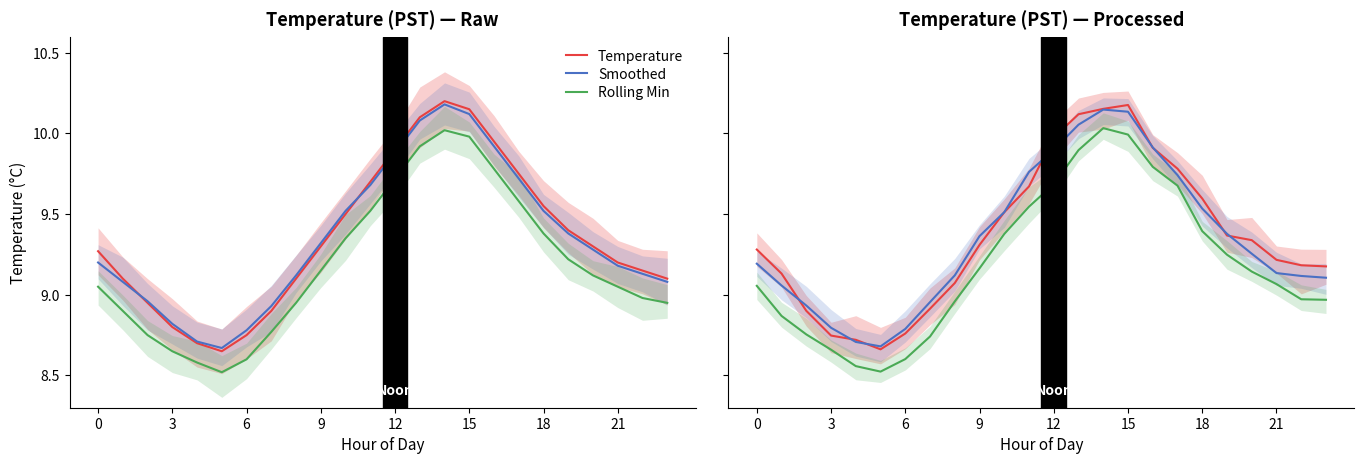

In Rolling Min, how many points are higher than both neighbors (excluding endpoints)?

1